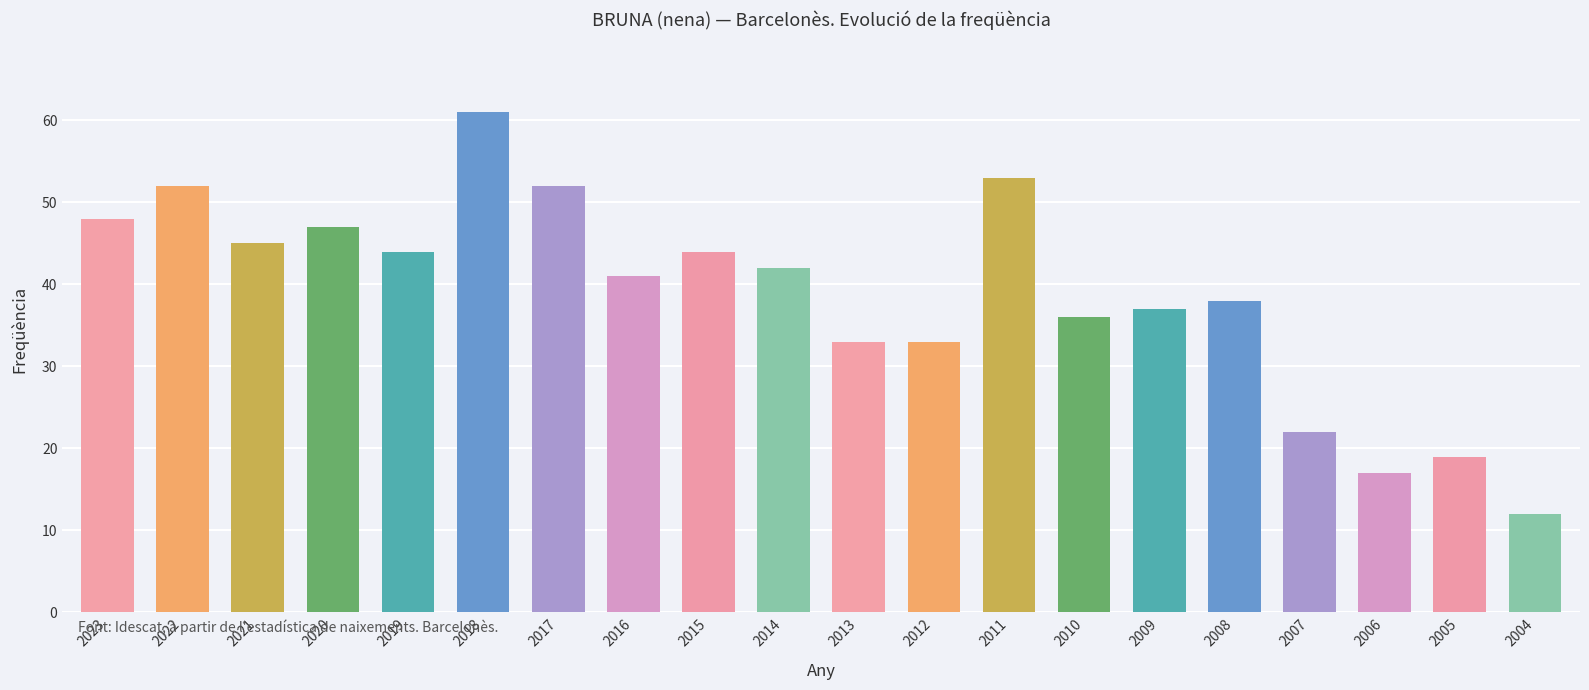

What is the difference between the maximum and second lowest values?

44